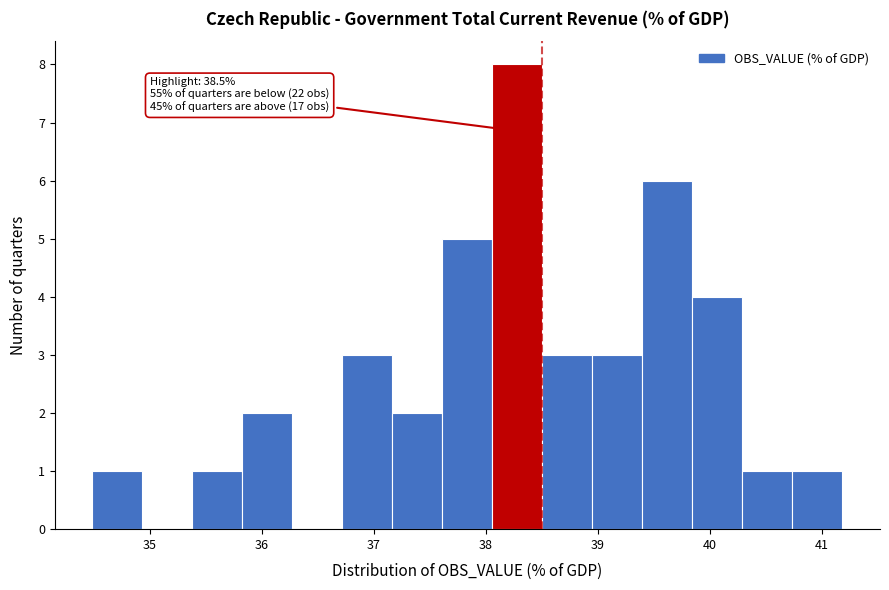

Over which range of the x-axis is the bar tallest?

38.1 to 38.5